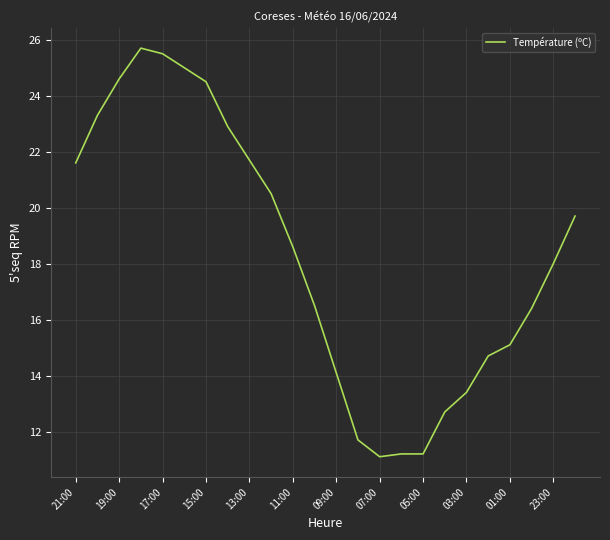

What is the difference between the maximum and minimum values?

14.6